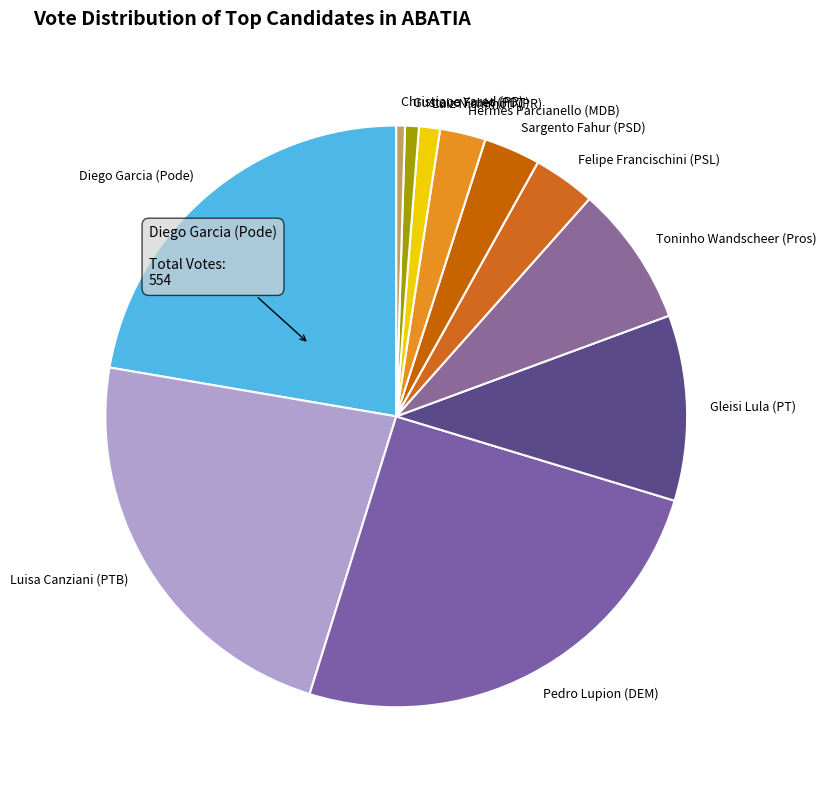

Is the sum of Felipe Francischini (PSL) and Gleisi Lula (PT) greater than half?

No